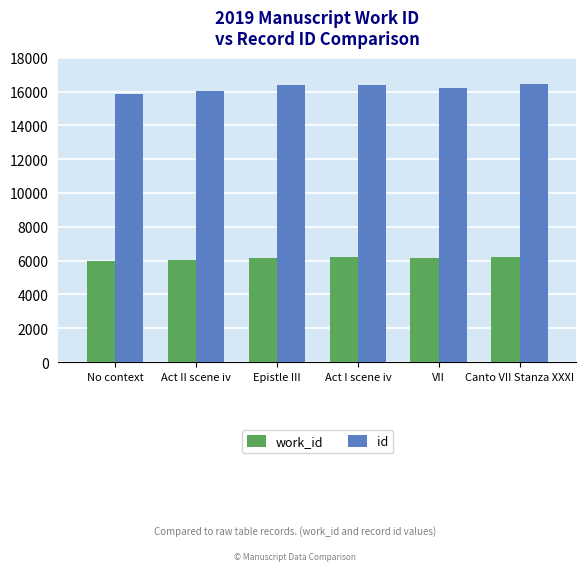

Which series has the largest total across all categories?

id